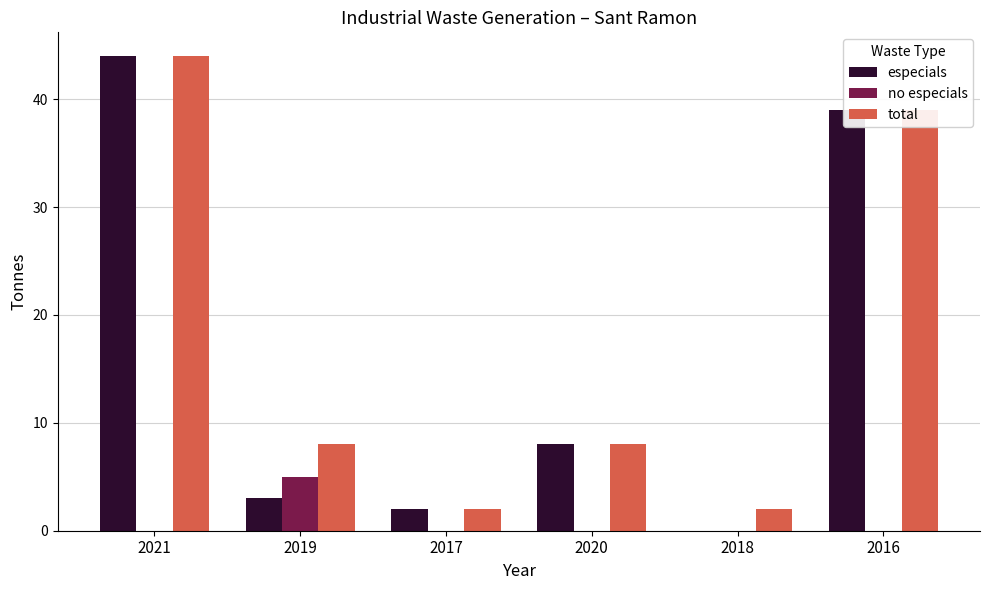

Reading right to left, what are all the values shown in this chart?

especials: 39	0	8	2	3	44
no especials: 0	0	0	0	5	0
total: 39	2	8	2	8	44